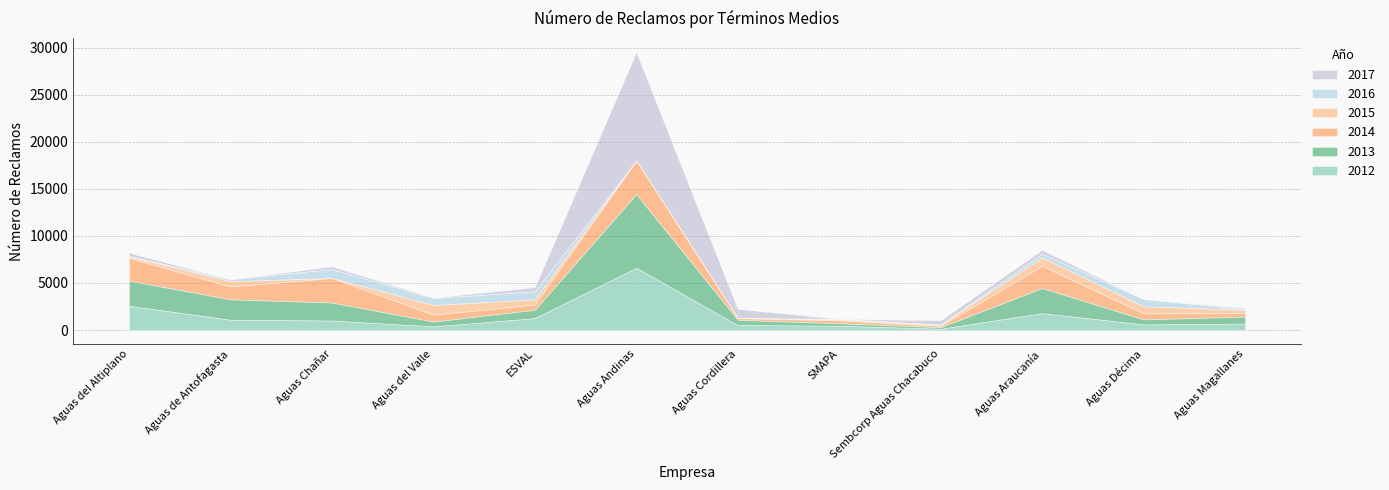

Reading left to right, transcribe all the data shown in this chart.

2012: Aguas del Altiplano=2566	Aguas de Antofagasta=1090	Aguas Chañar=1004	Aguas del Valle=377	ESVAL=1259	Aguas Andinas=6606	Aguas Cordillera=520	SMAPA=448	Sembcorp Aguas Chacabuco=128	Aguas Araucanía=1783	Aguas Décima=591	Aguas Magallanes=682
2013: Aguas del Altiplano=2673	Aguas de Antofagasta=2162	Aguas Chañar=1910	Aguas del Valle=513	ESVAL=883	Aguas Andinas=7814	Aguas Cordillera=555	SMAPA=267	Sembcorp Aguas Chacabuco=167	Aguas Araucanía=2667	Aguas Décima=531	Aguas Magallanes=737
2014: Aguas del Altiplano=2413	Aguas de Antofagasta=1366	Aguas Chañar=2602	Aguas del Valle=733	ESVAL=554	Aguas Andinas=3556	Aguas Cordillera=182	SMAPA=304	Sembcorp Aguas Chacabuco=146	Aguas Araucanía=2359	Aguas Décima=647	Aguas Magallanes=367
2015: Aguas del Altiplano=154	Aguas de Antofagasta=566	Aguas Chañar=0	Aguas del Valle=1027	ESVAL=546	Aguas Andinas=0	Aguas Cordillera=0	SMAPA=94	Sembcorp Aguas Chacabuco=106	Aguas Araucanía=892	Aguas Décima=741	Aguas Magallanes=358
2016: Aguas del Altiplano=57	Aguas de Antofagasta=192	Aguas Chañar=956	Aguas del Valle=739	ESVAL=868	Aguas Andinas=0	Aguas Cordillera=0	SMAPA=78	Sembcorp Aguas Chacabuco=27	Aguas Araucanía=396	Aguas Décima=775	Aguas Magallanes=64
2017: Aguas del Altiplano=349	Aguas de Antofagasta=6	Aguas Chañar=292	Aguas del Valle=61	ESVAL=439	Aguas Andinas=11537	Aguas Cordillera=996	SMAPA=0	Sembcorp Aguas Chacabuco=466	Aguas Araucanía=417	Aguas Décima=0	Aguas Magallanes=140